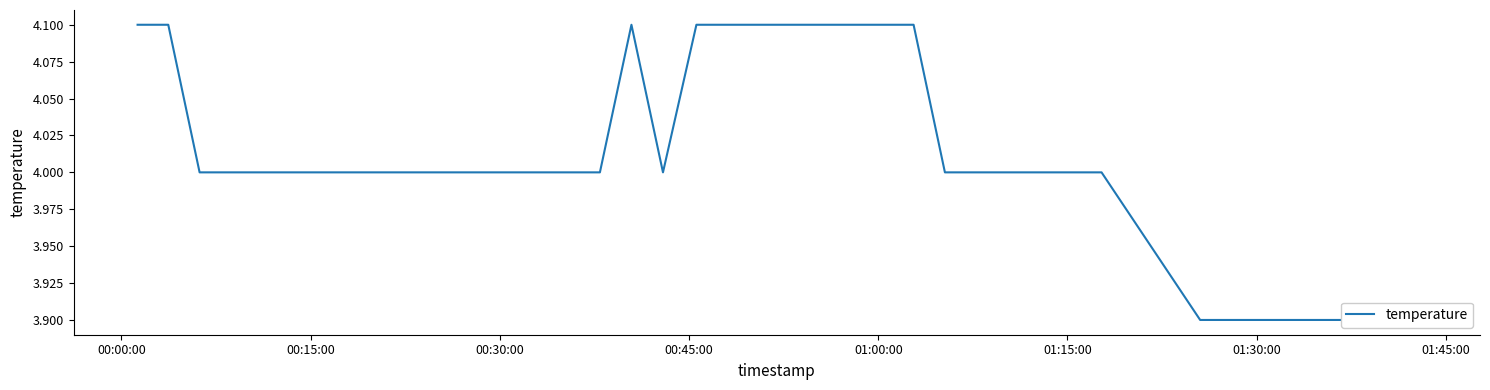

What is the average value?

4.0